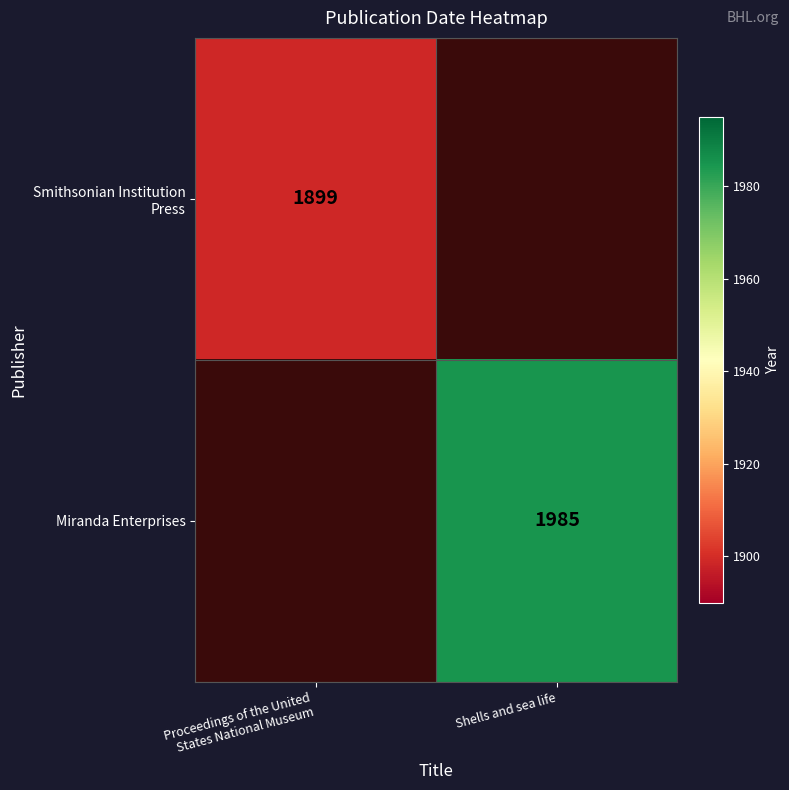

At how many categories does at least one series exceed 1913?

1